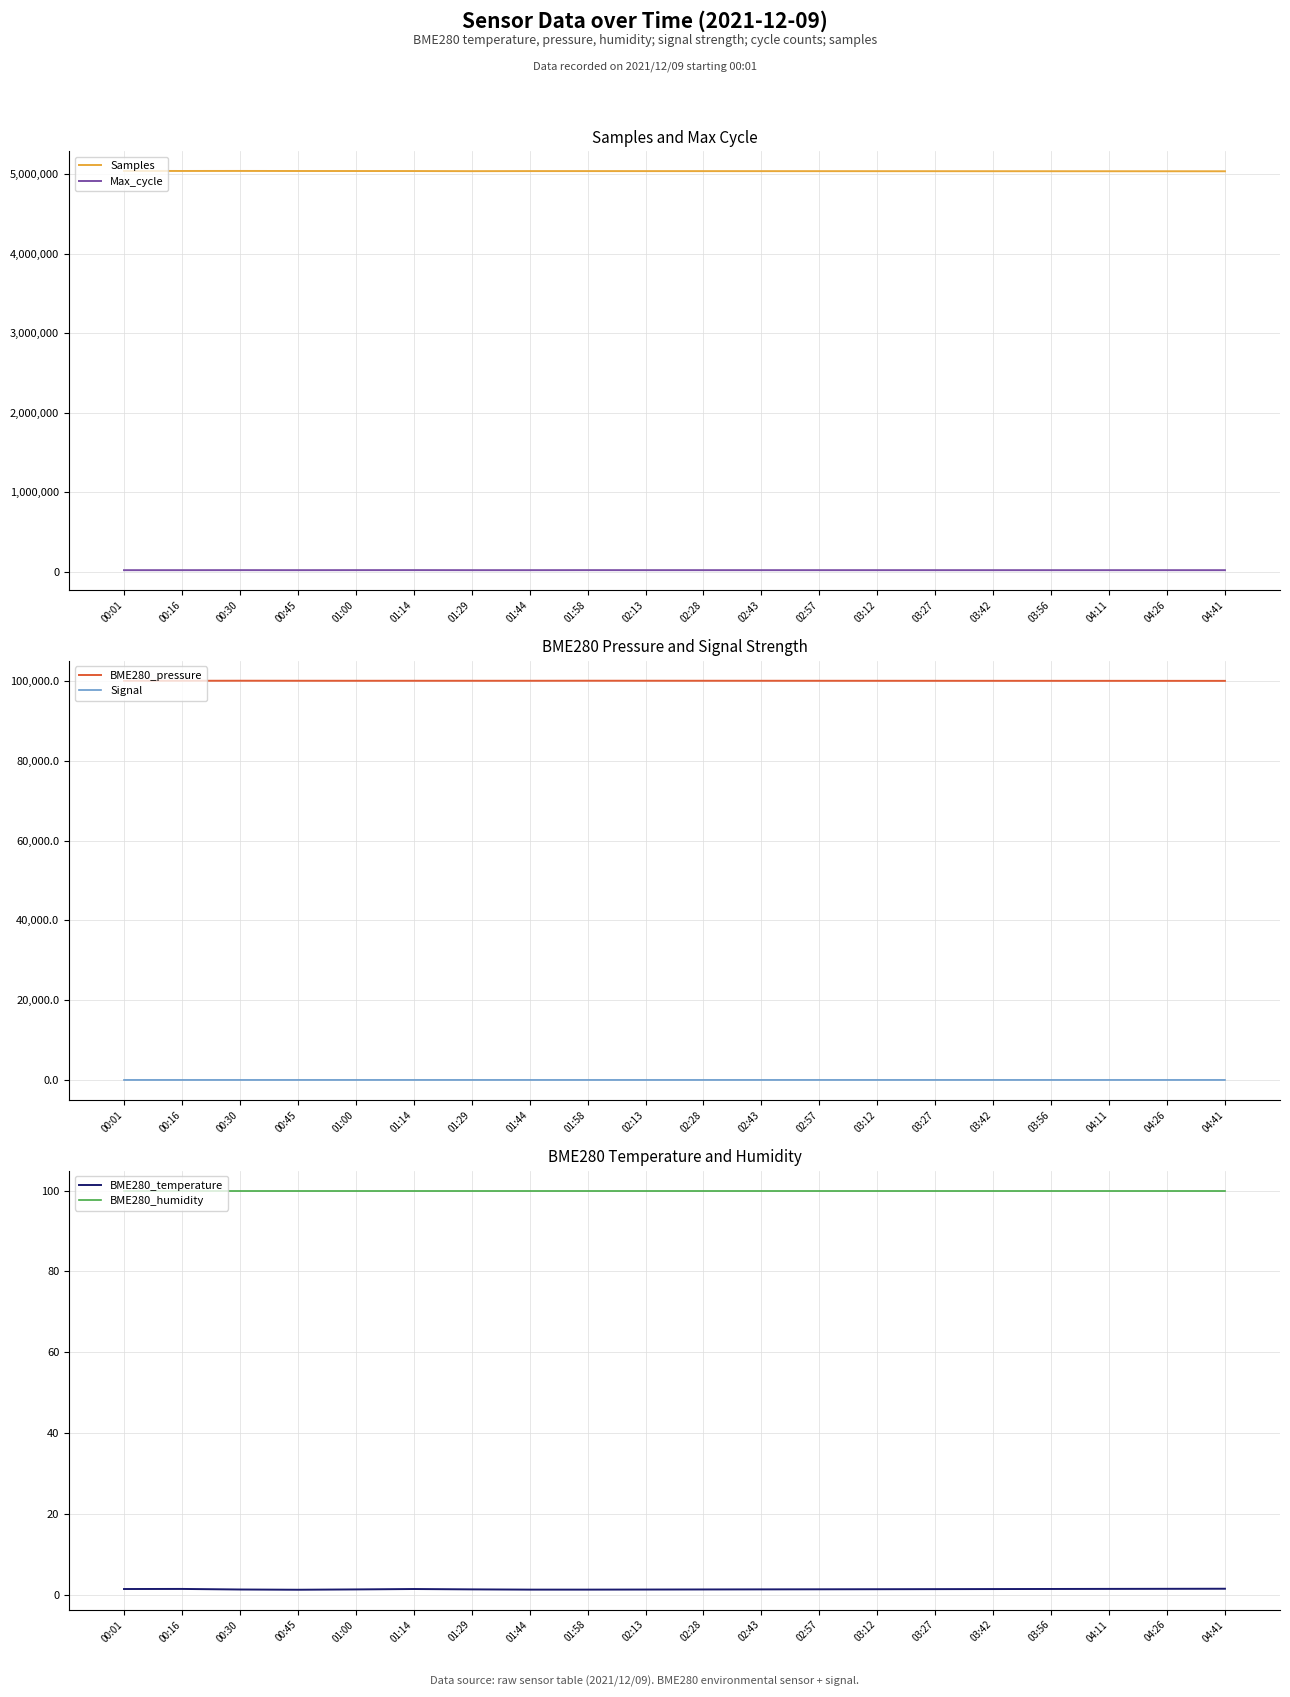

Reading left to right, what are all the values shown in this chart?

Samples: 00:01=5037995.0	00:16=5037507.0	00:30=5037889.0	00:45=5037134.0	01:00=5036949.0	01:14=5036703.0	01:29=5035293.0	01:44=5036093.0	01:58=5036054.0	02:13=5035800.0	02:28=5035600.0	02:43=5035400.0	02:57=5035200.0	03:12=5035000.0	03:27=5034800.0	03:42=5034600.0	03:56=5034400.0	04:11=5034200.0	04:26=5034000.0	04:41=5033800.0
Max_cycle: 00:01=19925.0	00:16=19923.0	00:30=20261.0	00:45=19917.0	01:00=20307.0	01:14=20553.0	01:29=19920.0	01:44=19921.0	01:58=20344.0	02:13=20100.0	02:28=20050.0	02:43=20000.0	02:57=19980.0	03:12=19960.0	03:27=19940.0	03:42=19920.0	03:56=19900.0	04:11=19880.0	04:26=19860.0	04:41=19840.0
BME280_pressure: 00:01=100068.2	00:16=100077.0	00:30=100090.8	00:45=100081.0	01:00=100077.2	01:14=100078.6	01:29=100078.0	01:44=100076.9	01:58=100089.8	02:13=100085.0	02:28=100082.0	02:43=100079.0	02:57=100076.0	03:12=100073.0	03:27=100070.0	03:42=100067.0	03:56=100064.0	04:11=100061.0	04:26=100058.0	04:41=100055.0
Signal: 00:01=-77.0	00:16=-78.0	00:30=-77.0	00:45=-77.0	01:00=-75.0	01:14=-77.0	01:29=-76.0	01:44=-77.0	01:58=-77.0	02:13=-77.0	02:28=-77.0	02:43=-76.0	02:57=-76.0	03:12=-75.0	03:27=-75.0	03:42=-76.0	03:56=-77.0	04:11=-77.0	04:26=-78.0	04:41=-77.0
BME280_temperature: 00:01=1.6	00:16=1.6	00:30=1.5	00:45=1.4	01:00=1.5	01:14=1.6	01:29=1.5	01:44=1.4	01:58=1.4	02:13=1.4	02:28=1.5	02:43=1.5	02:57=1.5	03:12=1.5	03:27=1.6	03:42=1.6	03:56=1.6	04:11=1.6	04:26=1.6	04:41=1.6
BME280_humidity: 00:01=100.0	00:16=100.0	00:30=100.0	00:45=100.0	01:00=100.0	01:14=100.0	01:29=100.0	01:44=100.0	01:58=100.0	02:13=100.0	02:28=100.0	02:43=100.0	02:57=100.0	03:12=100.0	03:27=100.0	03:42=100.0	03:56=100.0	04:11=100.0	04:26=100.0	04:41=100.0